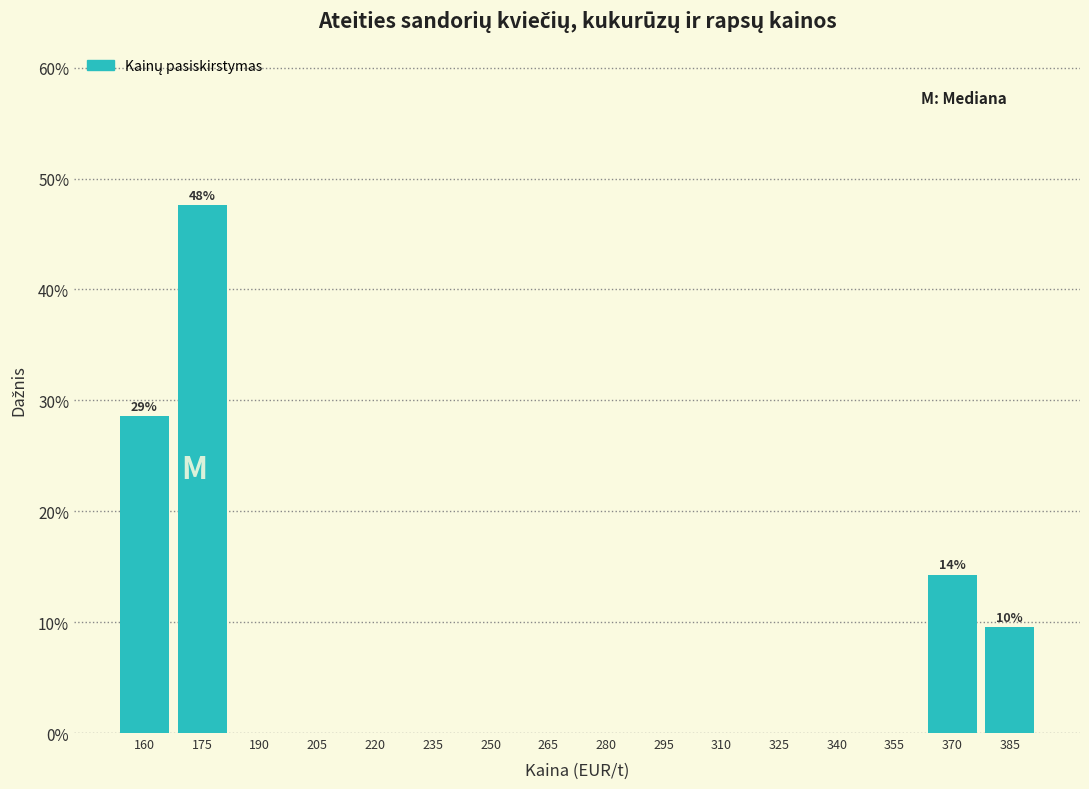

Reading left to right, extract all data points from this chart.

160=28.6	175=47.6	190=0.0	205=0.0	220=0.0	235=0.0	250=0.0	265=0.0	280=0.0	295=0.0	310=0.0	325=0.0	340=0.0	355=0.0	370=14.3	385=9.5